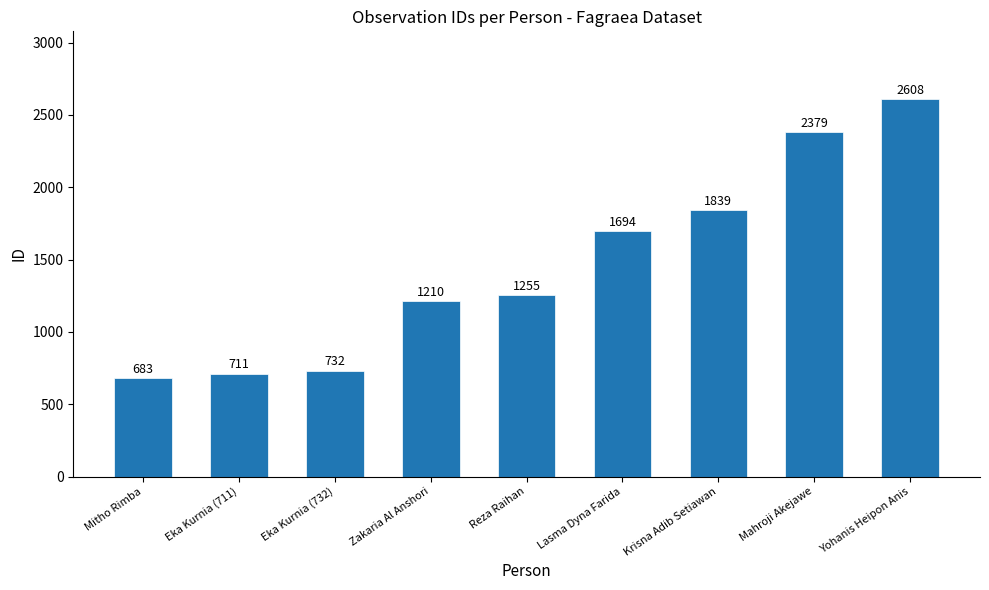

What value does the data have at Eka Kurnia (732)?

732